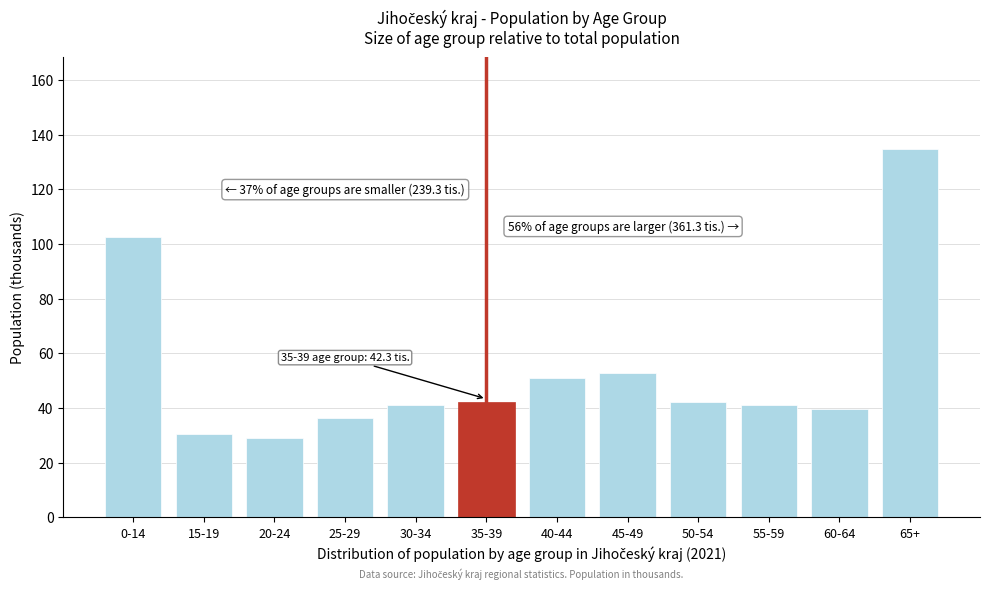

The chart shows a value of 59.1 at 25-29. True or false?

False